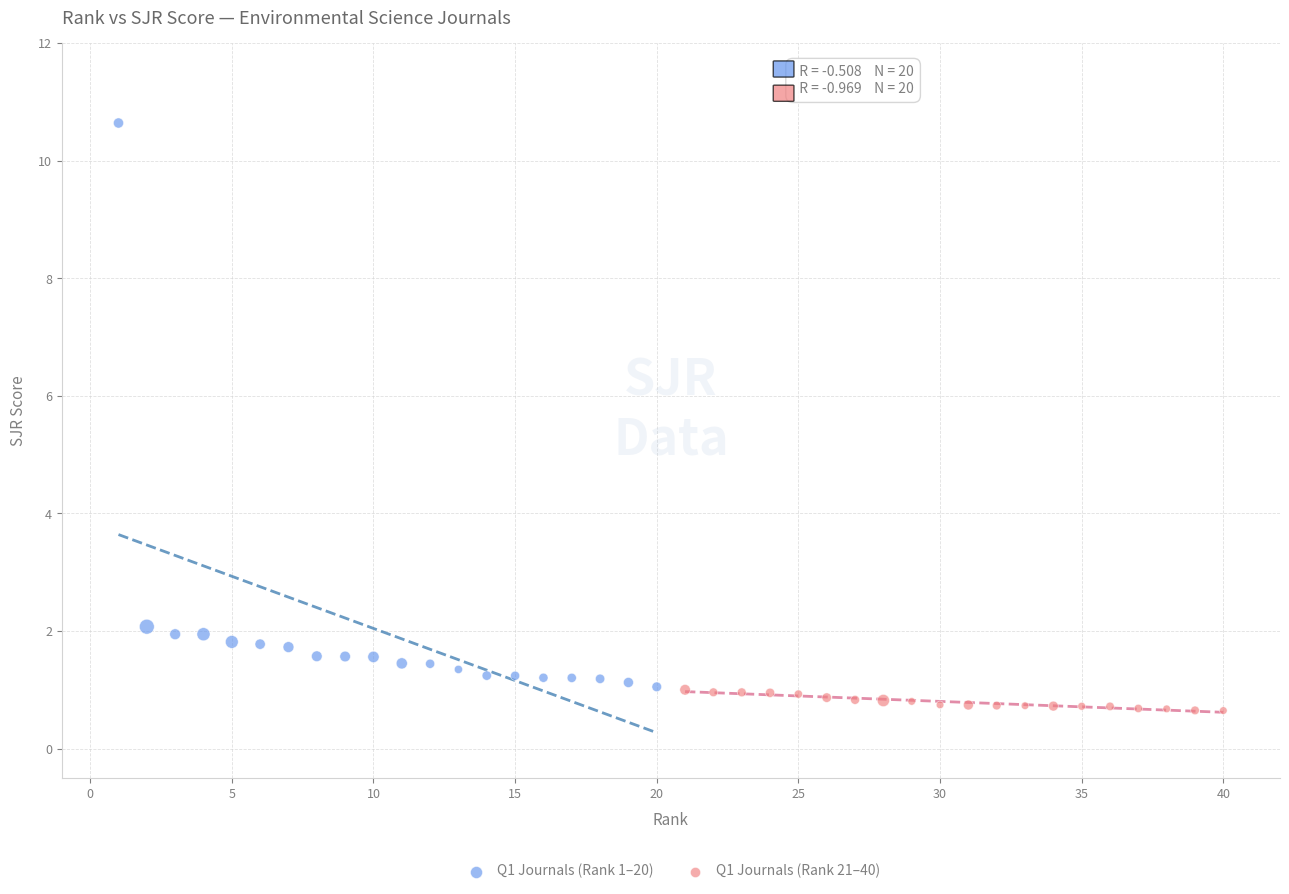

Which series contains the lowest Y value?

Q1 Journals (Rank 21–40)